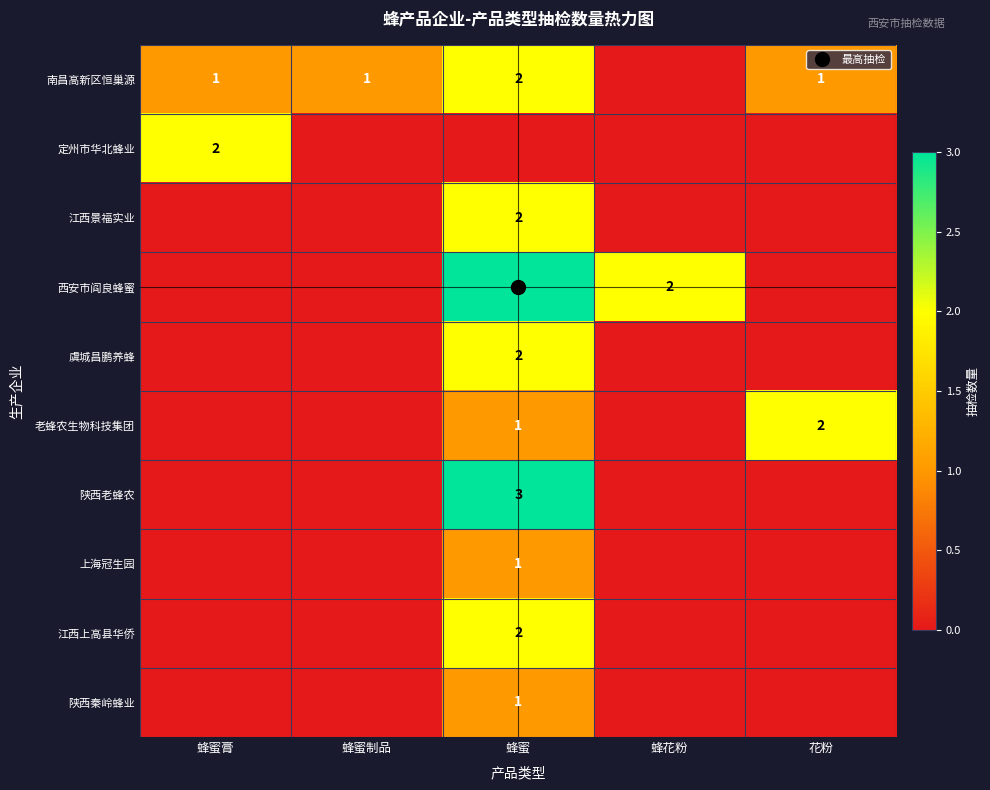

List the series in order of their peak value, highest first.

西安市阎良蜂蜜, 陕西老蜂农, 南昌高新区恒巢源, 定州市华北蜂业, 江西景福实业, 虞城昌鹏养蜂, 老蜂农生物科技集团, 江西上高县华侨, 上海冠生园, 陕西秦岭蜂业